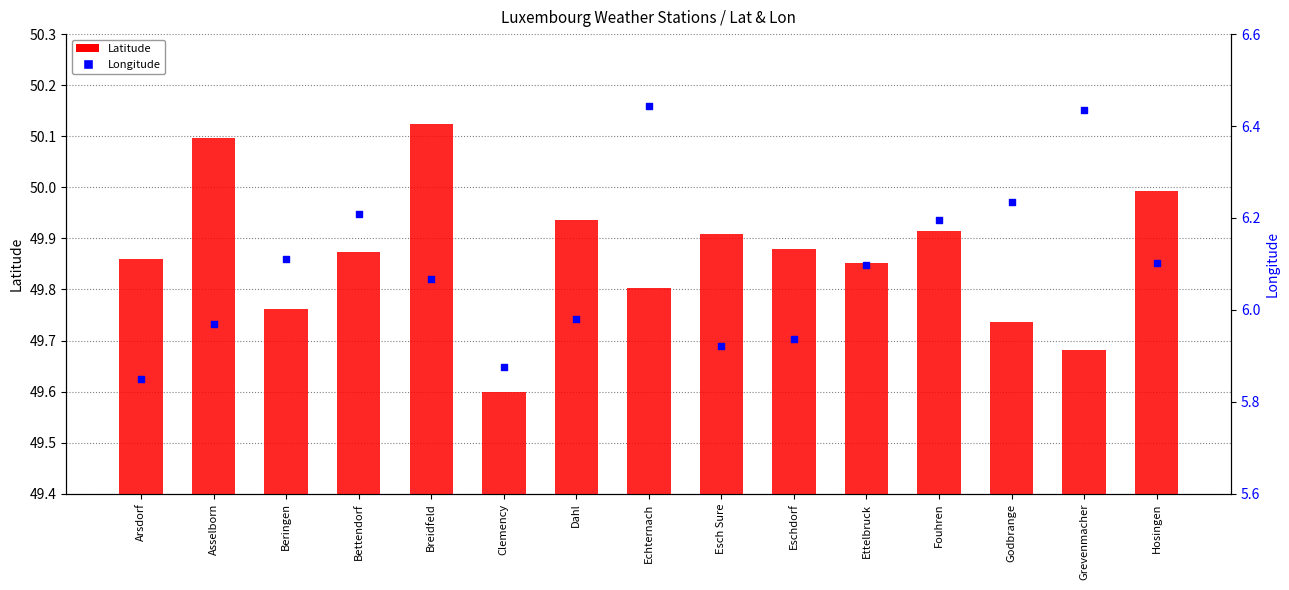

Which series reaches the minimum Y coordinate?

Longitude